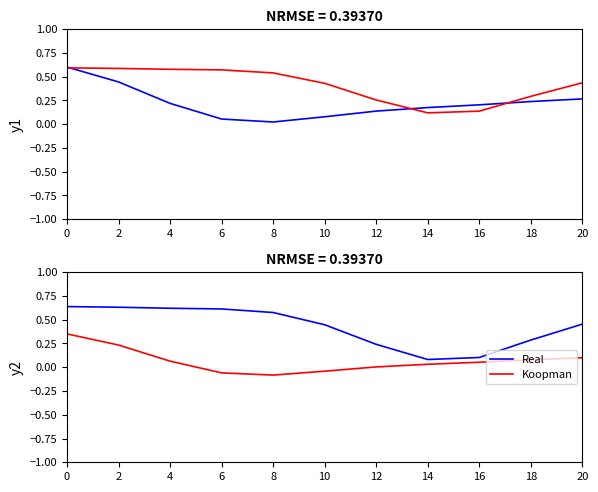

Is this an area chart (filled region under the line)?

No